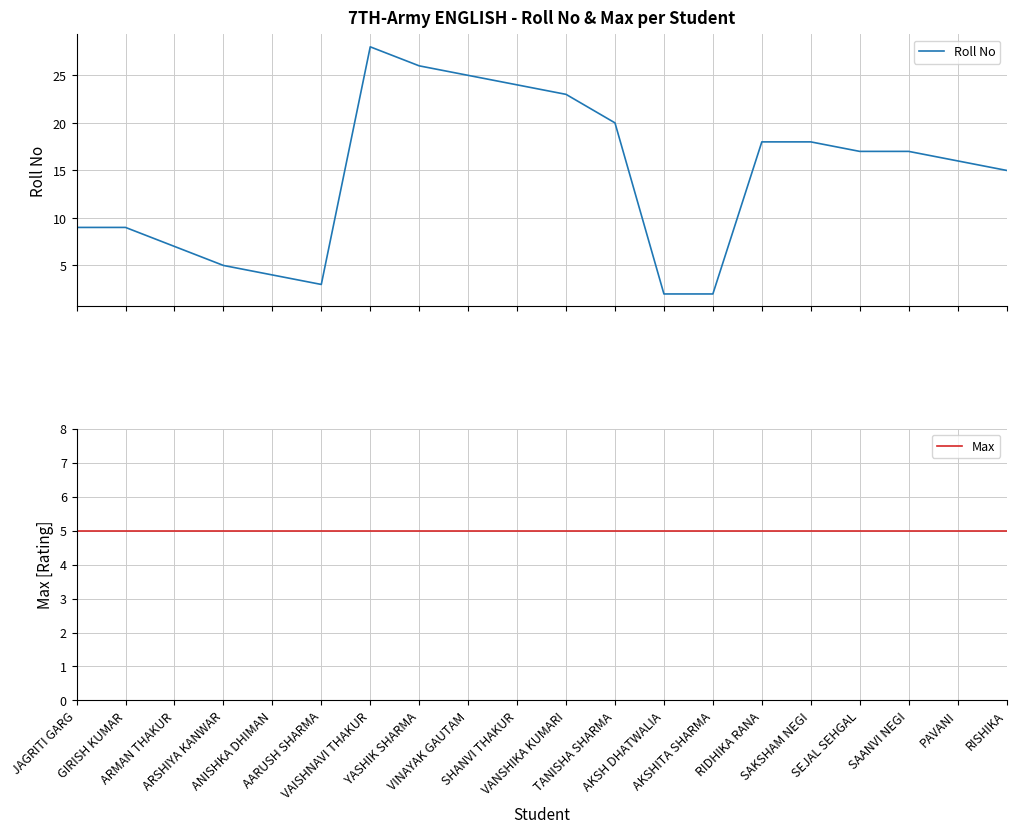

Reading left to right, extract all data points from this chart.

Roll No: 9	9	7	5	4	3	28	26	25	24	23	20	2	2	18	18	17	17	16	15
Max: 5	5	5	5	5	5	5	5	5	5	5	5	5	5	5	5	5	5	5	5